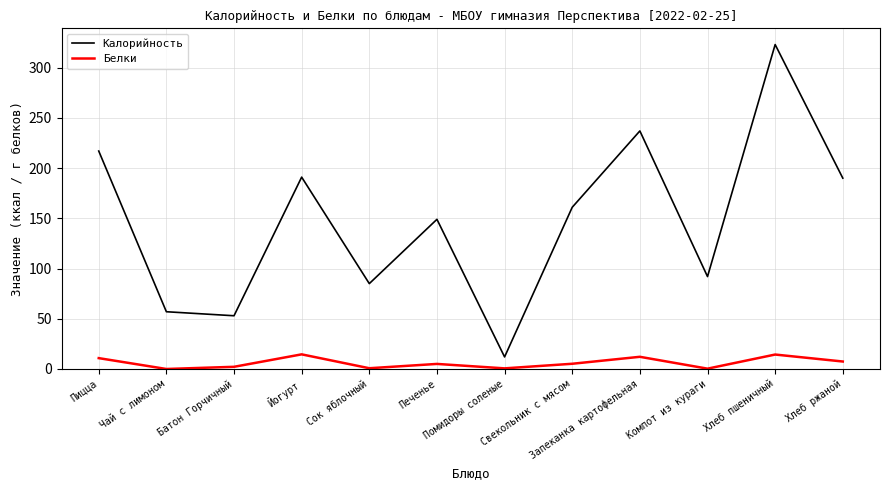

What is the difference between the Белки values at Помидоры соленые and Хлеб пшеничный?

13.8